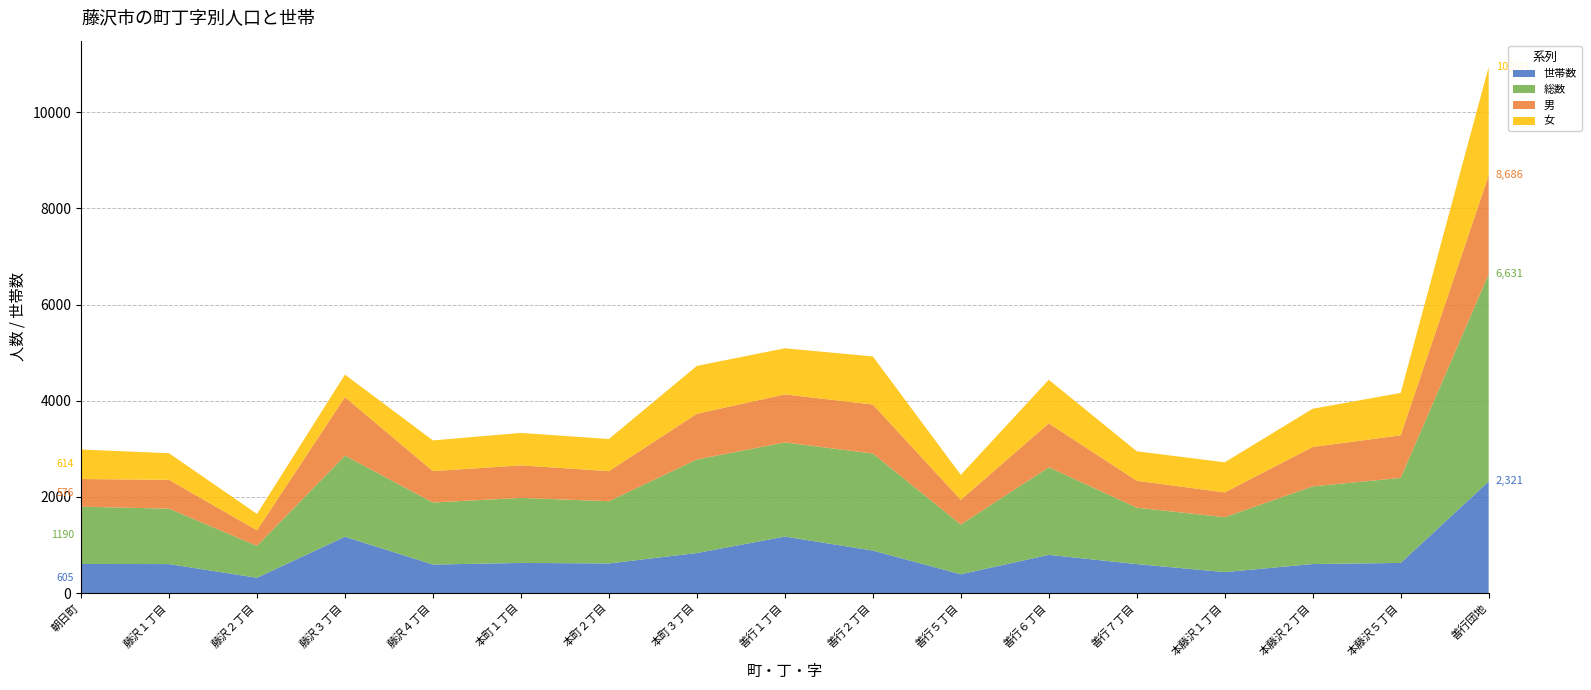

Reading right to left, transcribe all the data shown in this chart.

世帯数: 善行団地=2321	本藤沢５丁目=626	本藤沢２丁目=603	本藤沢１丁目=435	善行７丁目=602	善行６丁目=794	善行５丁目=390	善行２丁目=883	善行１丁目=1174	本町３丁目=832	本町２丁目=615	本町１丁目=626	藤沢４丁目=592	藤沢３丁目=1171	藤沢２丁目=317	藤沢１丁目=602	朝日町=605
総数: 善行団地=4310	本藤沢５丁目=1768	本藤沢２丁目=1615	本藤沢１丁目=1142	善行７丁目=1173	善行６丁目=1821	善行５丁目=1034	善行２丁目=2019	善行１丁目=1958	本町３丁目=1946	本町２丁目=1294	本町１丁目=1352	藤沢４丁目=1291	藤沢３丁目=1686	藤沢２丁目=664	藤沢１丁目=1153	朝日町=1190
男: 善行団地=2055	本藤沢５丁目=886	本藤沢２丁目=820	本藤沢１丁目=516	善行７丁目=560	善行６丁目=914	善行５丁目=515	善行２丁目=1019	善行１丁目=999	本町３丁目=950	本町２丁目=626	本町１丁目=677	藤沢４丁目=652	藤沢３丁目=1217	藤沢２丁目=324	藤沢１丁目=599	朝日町=576
女: 善行団地=2255	本藤沢５丁目=882	本藤沢２丁目=795	本藤沢１丁目=626	善行７丁目=613	善行６丁目=907	善行５丁目=519	善行２丁目=1000	善行１丁目=959	本町３丁目=996	本町２丁目=668	本町１丁目=675	藤沢４丁目=639	藤沢３丁目=469	藤沢２丁目=340	藤沢１丁目=554	朝日町=614